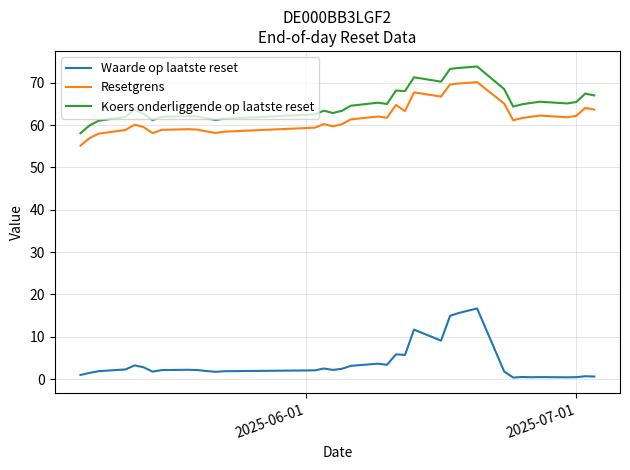

True or false: Resetgrens and Waarde op laatste reset cross at least once.

False